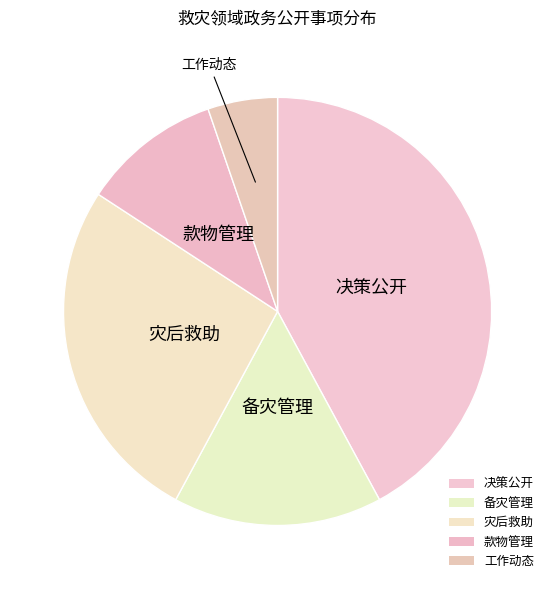

True or false: 款物管理 accounts for 11% of the total.

True